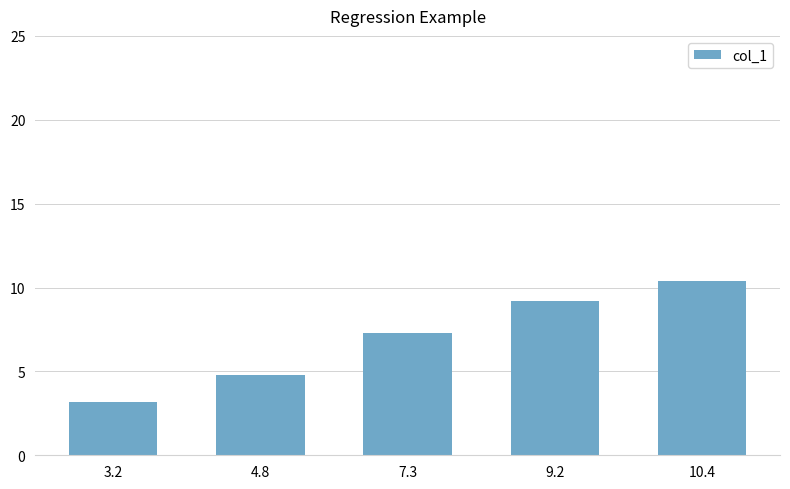

List the labels in order of value, largest first.

10.4, 9.2, 7.3, 4.8, 3.2